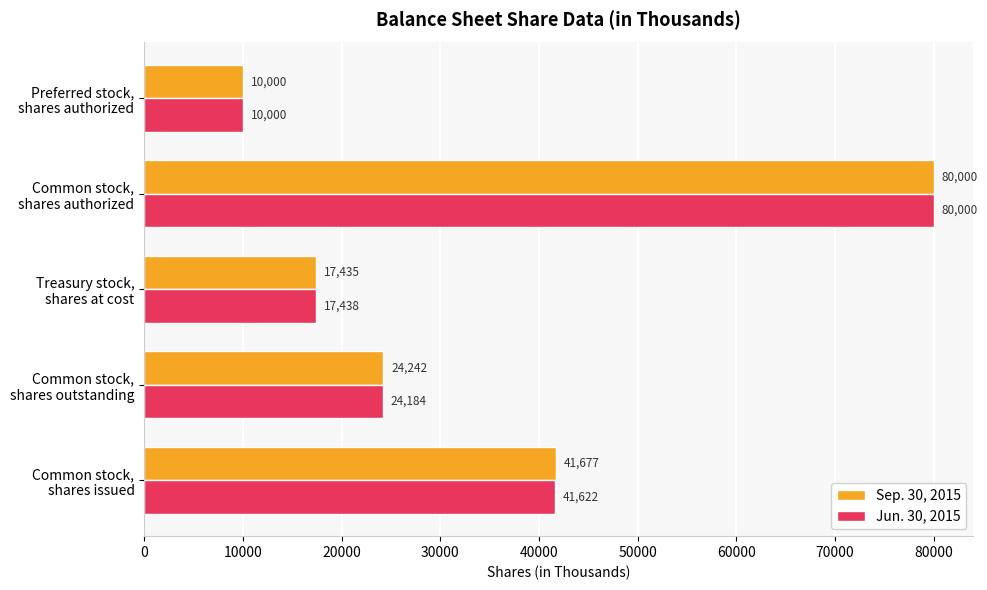

List the series in order of their overall mean, highest first.

Sep. 30, 2015, Jun. 30, 2015